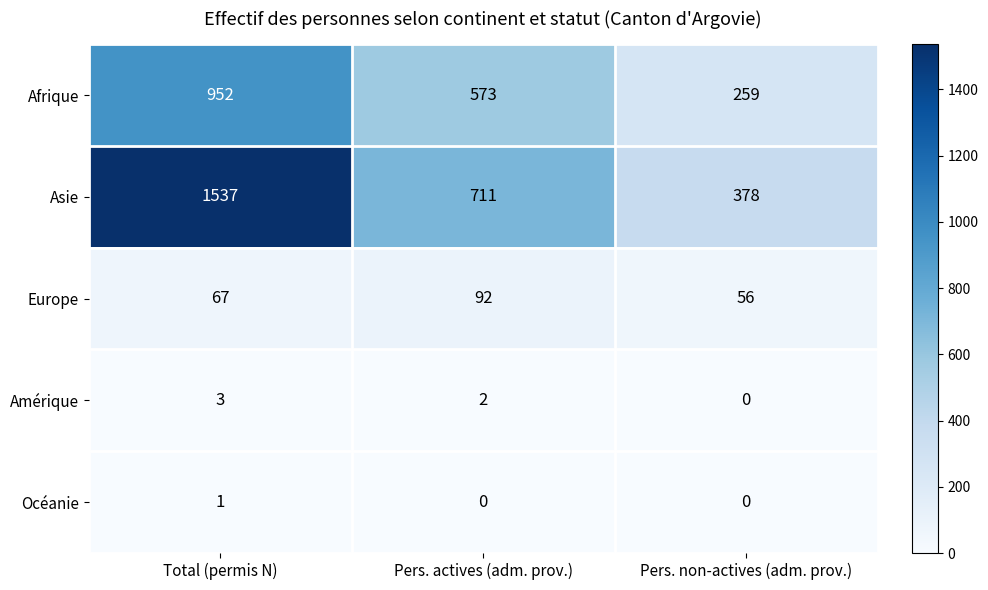

What is the sum of all Europe values?

215